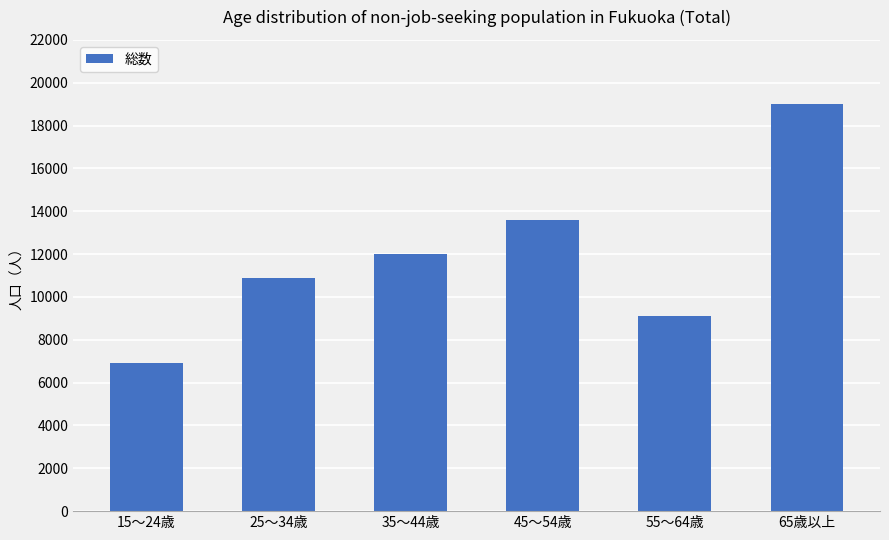

Between 35～44歳 and 15～24歳, which is larger?

35～44歳